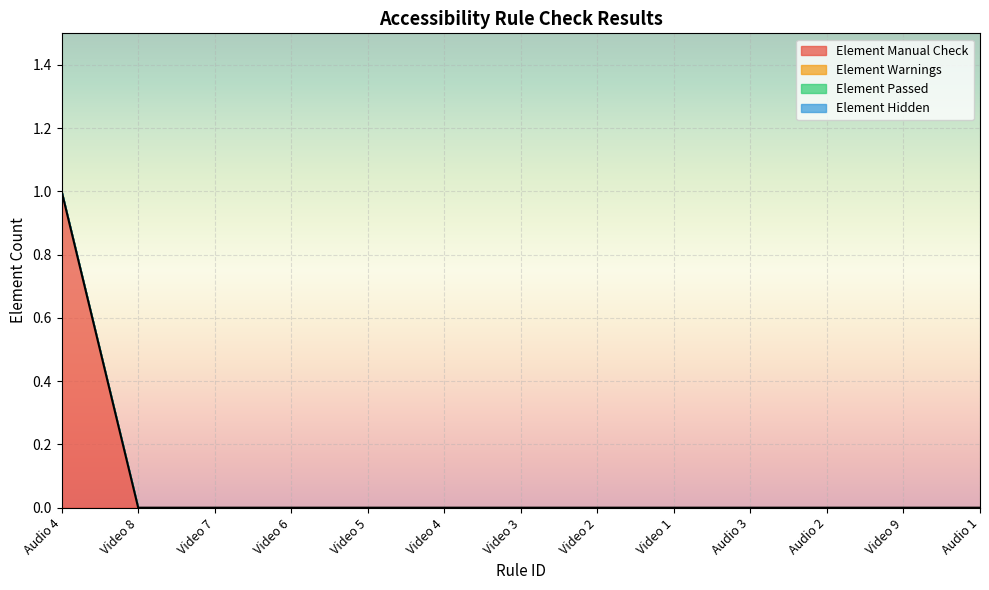

What is the label of the 11th point from the left?

Audio 2